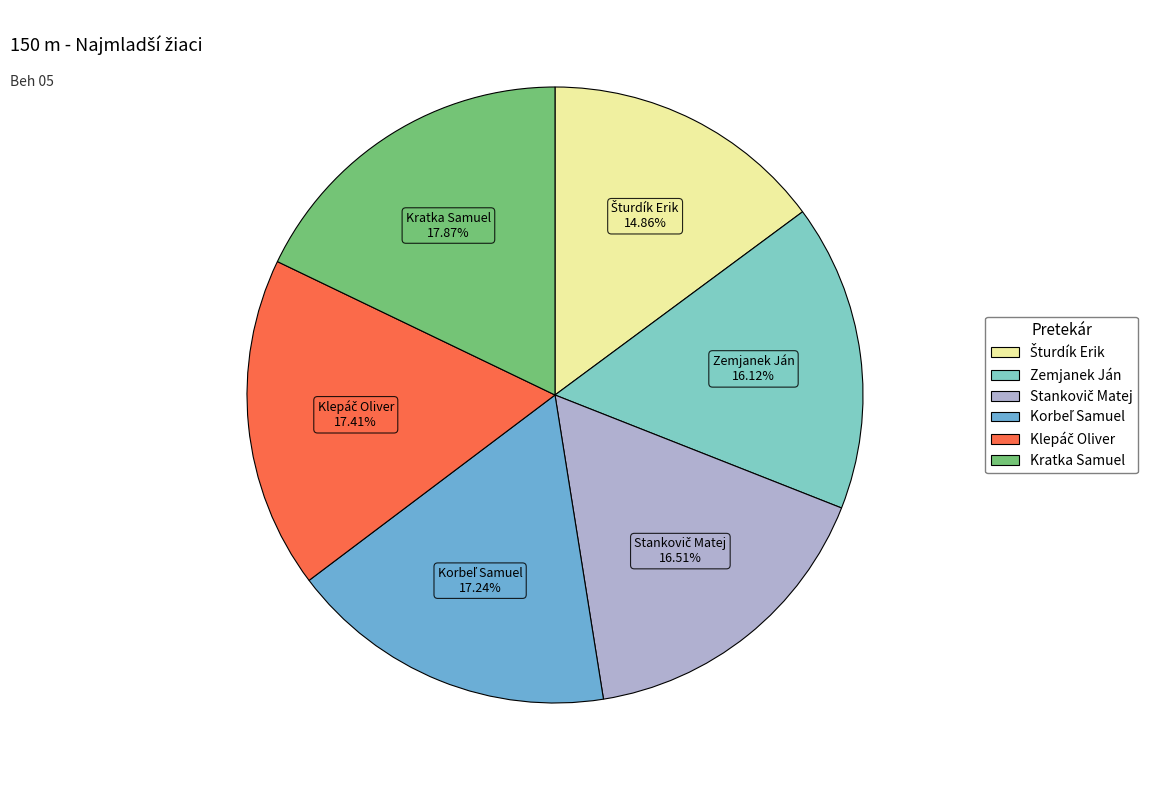

Is there a majority slice in this chart?

No